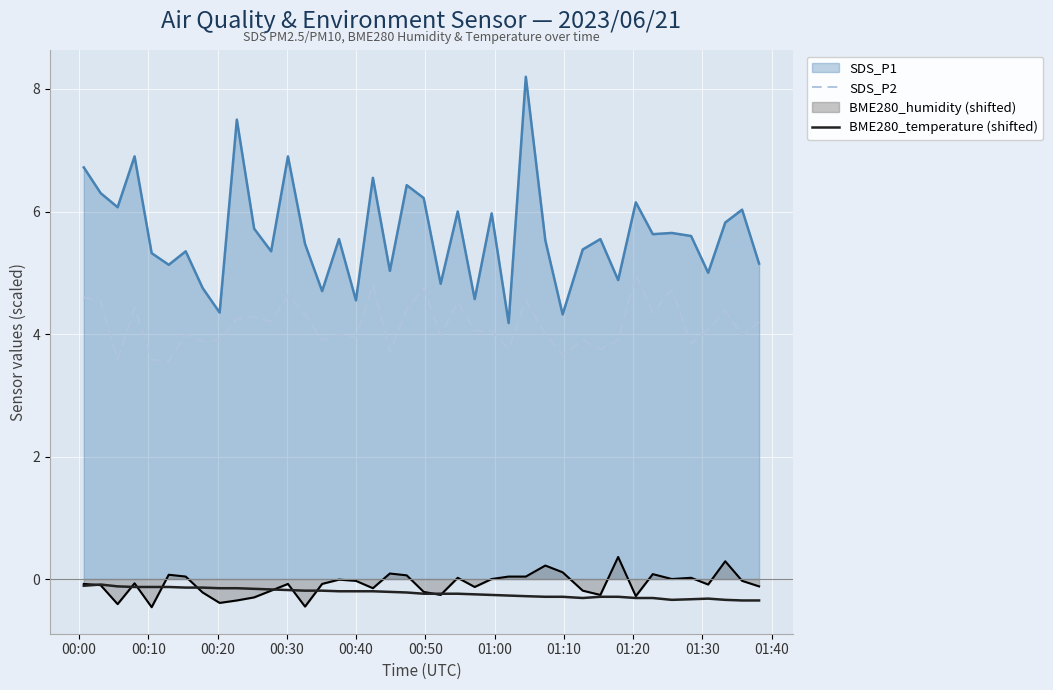

What is the lowest value of the SDS_P2 series?

3.5